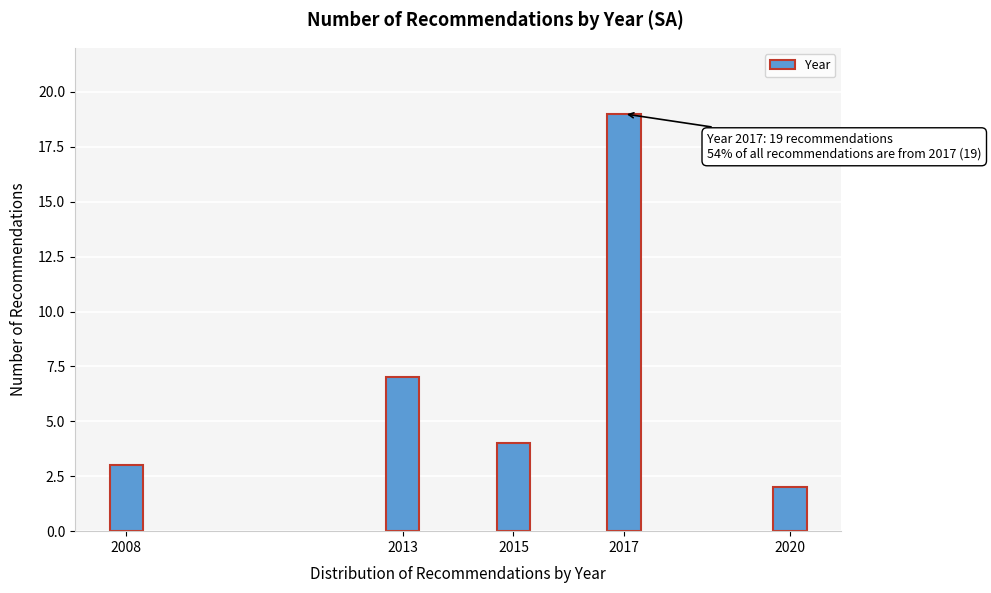

Reading left to right, transcribe all the data shown in this chart.

3	7	4	19	2